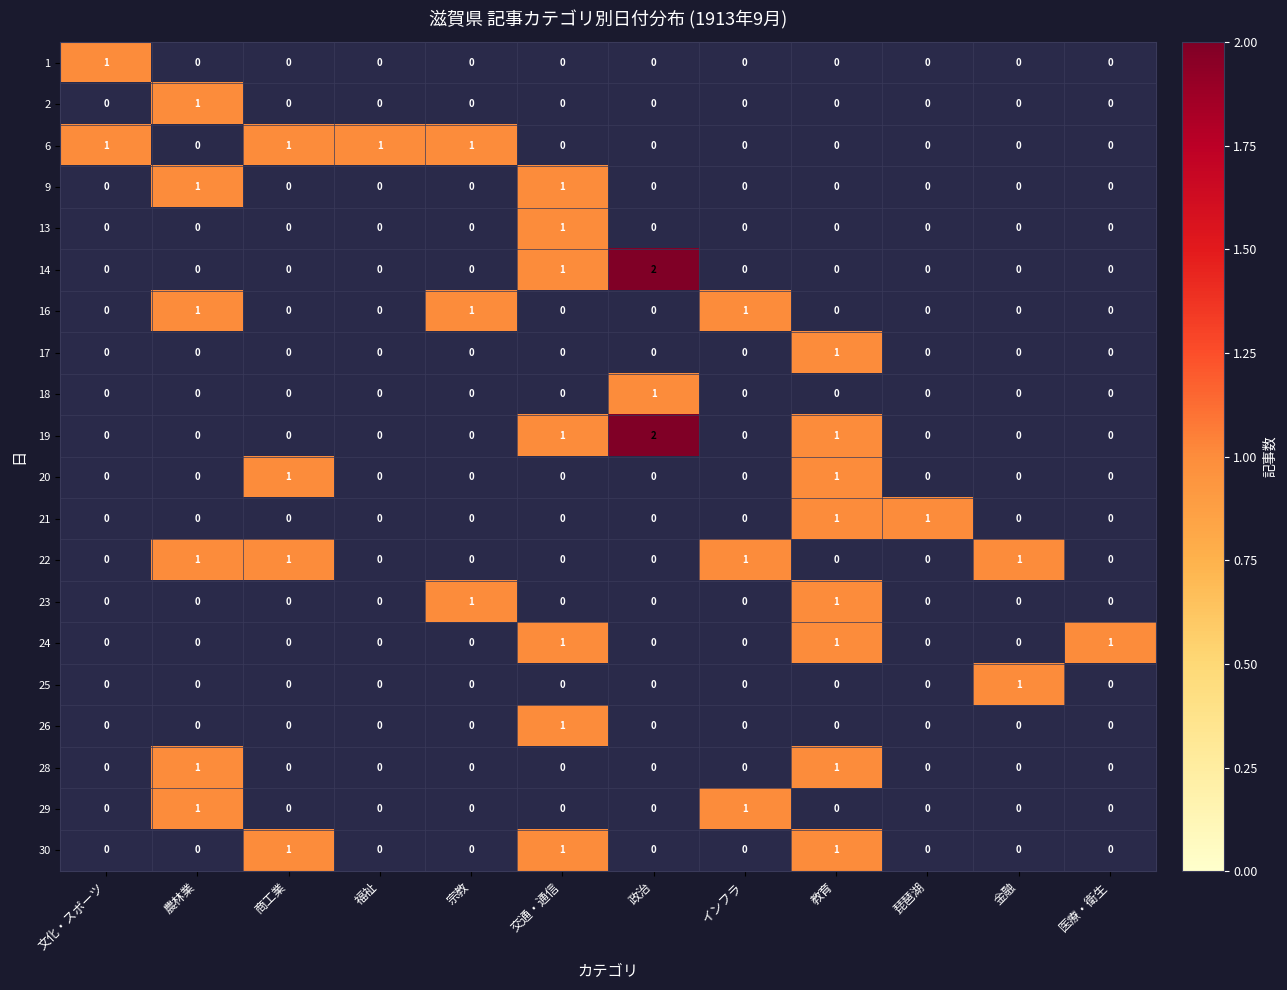

The value of 30 at 交通・通信 is 1. True or false?

True